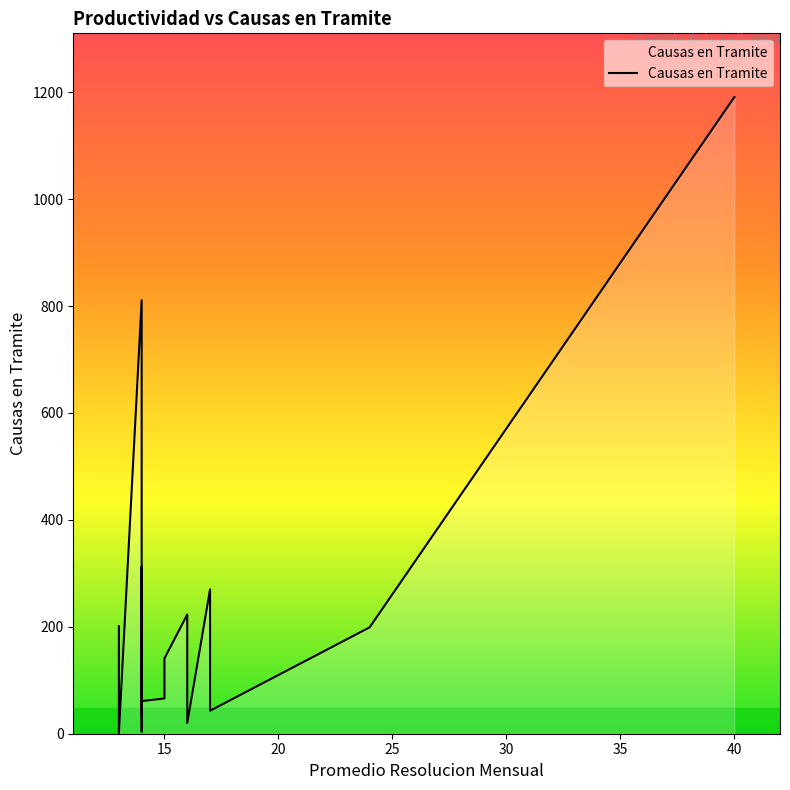

Is it true that the value at 14 is 61?

True